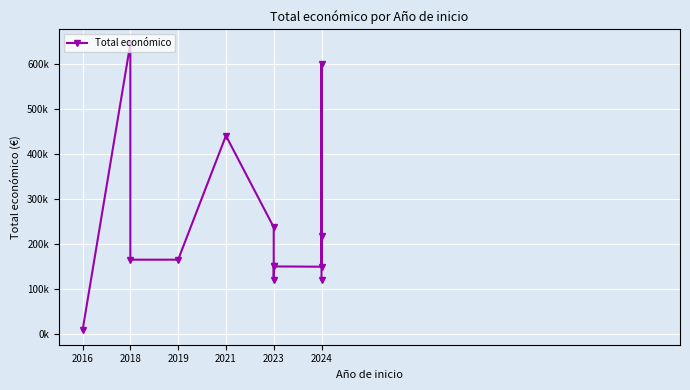

At which category does the data reach its first local peak?

2018